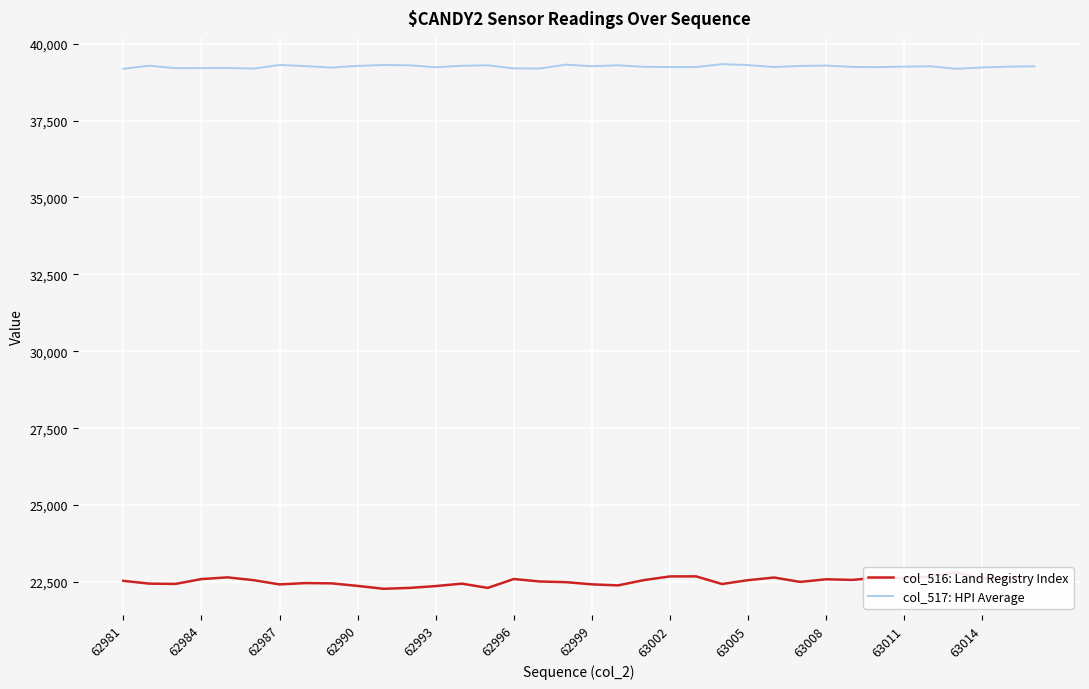

What is the highest value of the col_517: HPI Average series?

39336